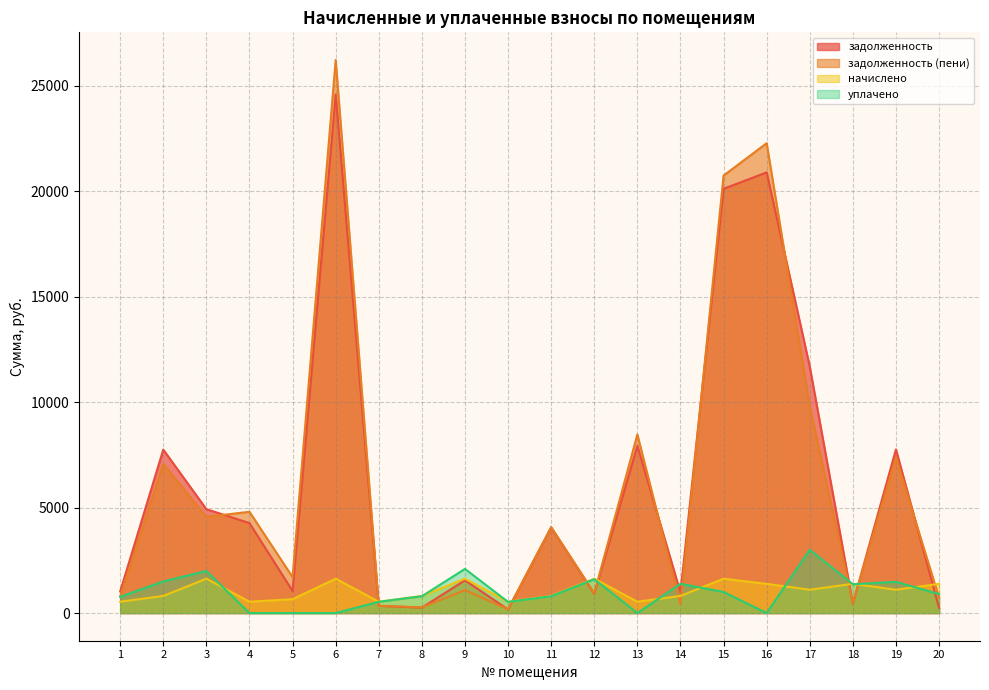

At which category is the sum across all series the highest?

6